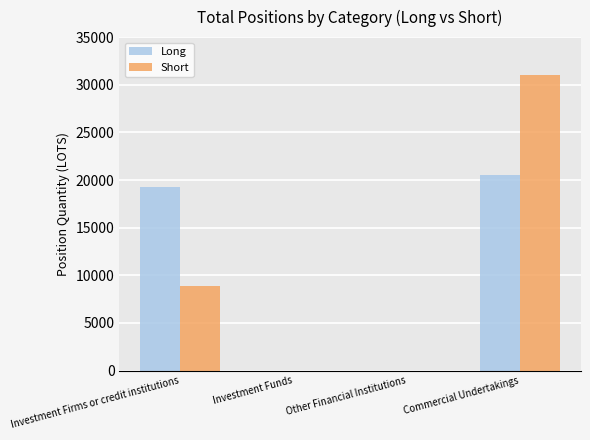

The value of Short at Other Financial Institutions is 0.0. True or false?

True